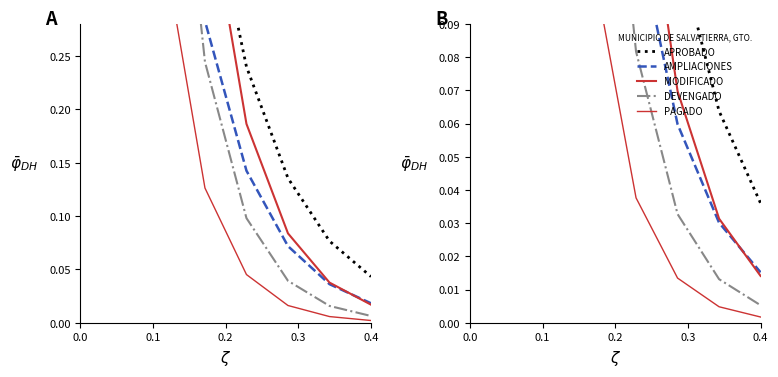

What is the maximum value shown in the chart?

3.8